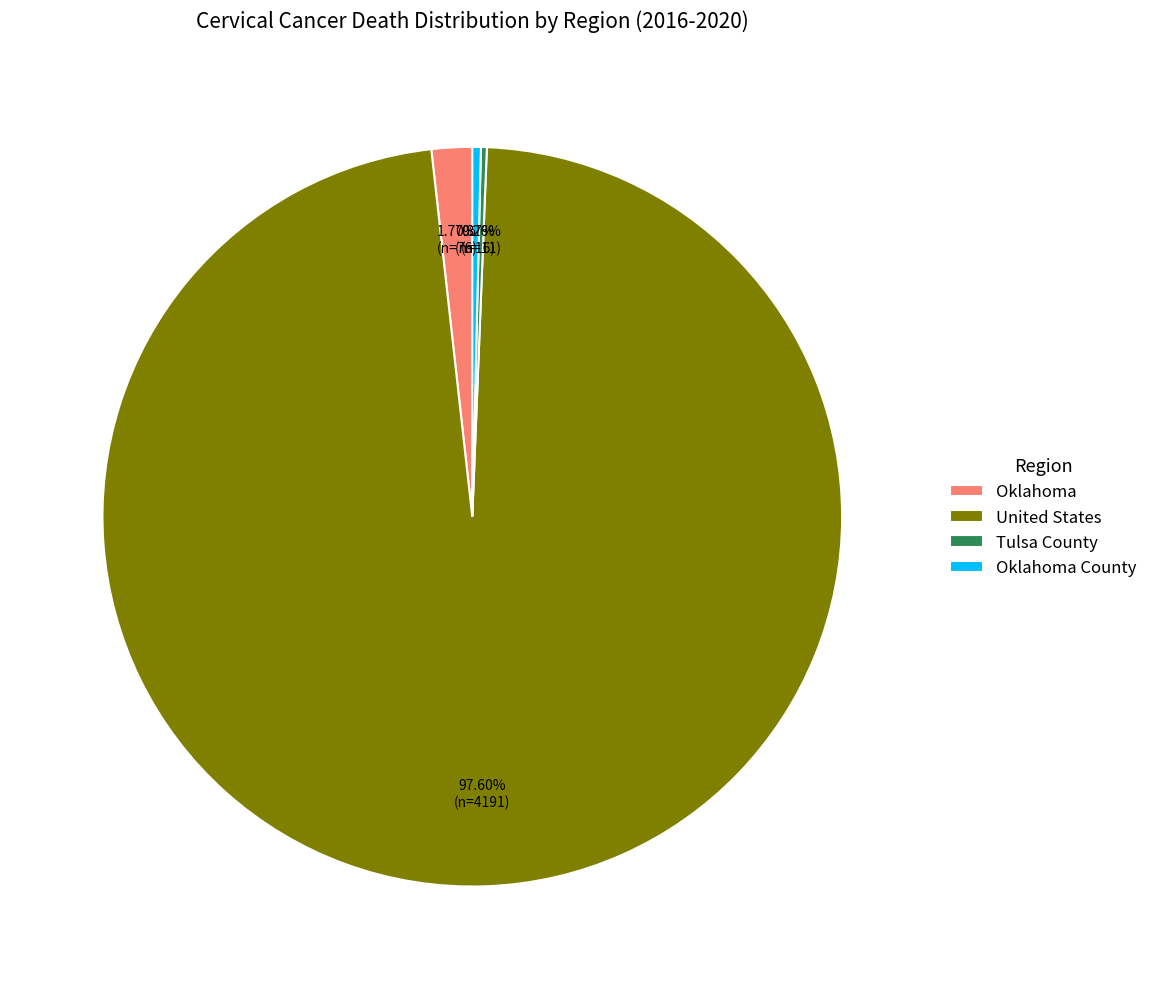

What is the ratio of the value at United States to the value at Oklahoma County?

261.9